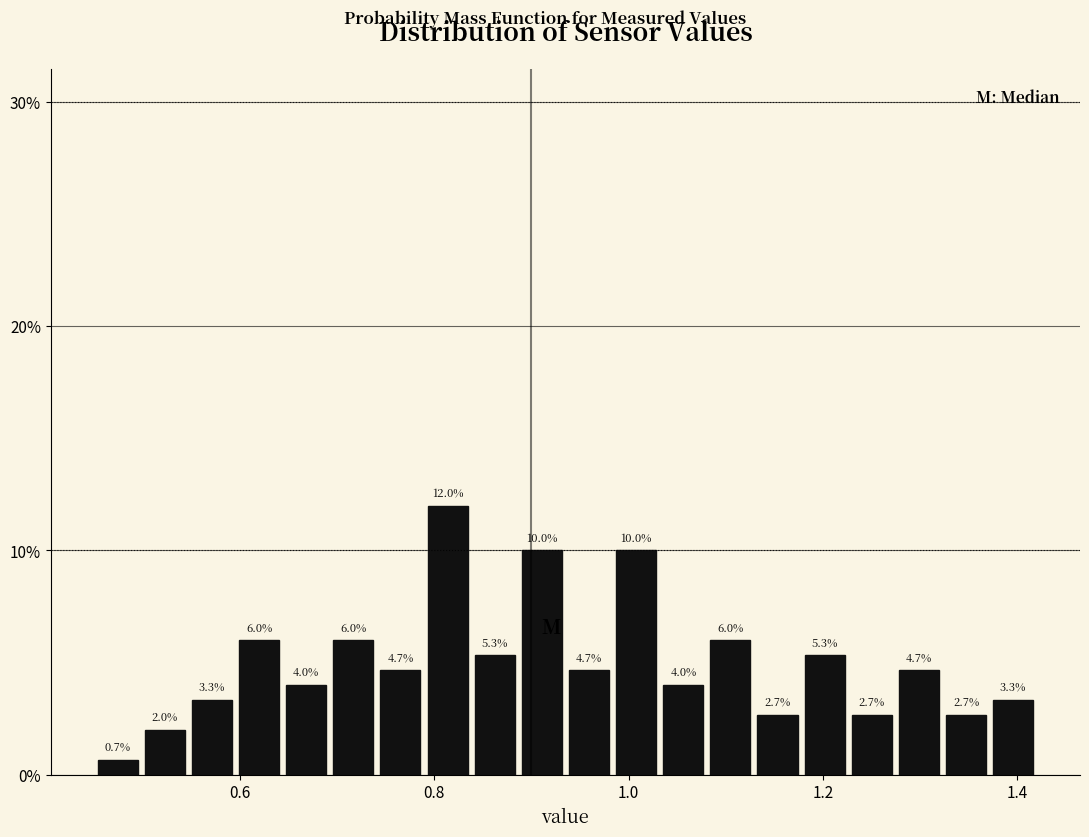

Around what value on the x-axis is the tallest bar? Give the approximate position of its centre, as read against the axis.

0.82